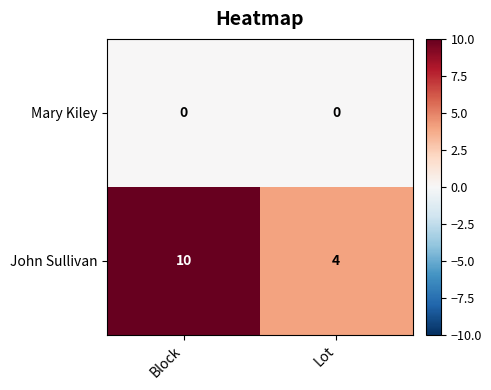

At Block, list the series in order from smallest to largest.

Mary Kiley, John Sullivan